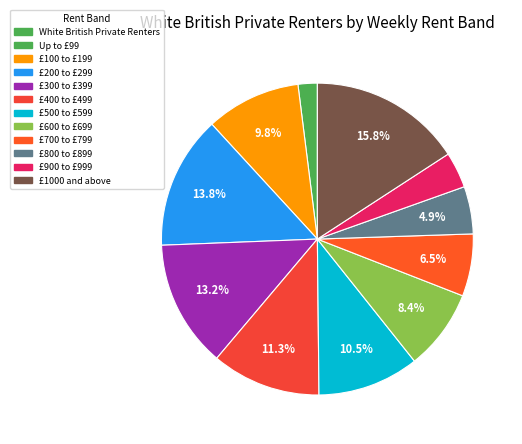

How many slices are in this pie chart?

11